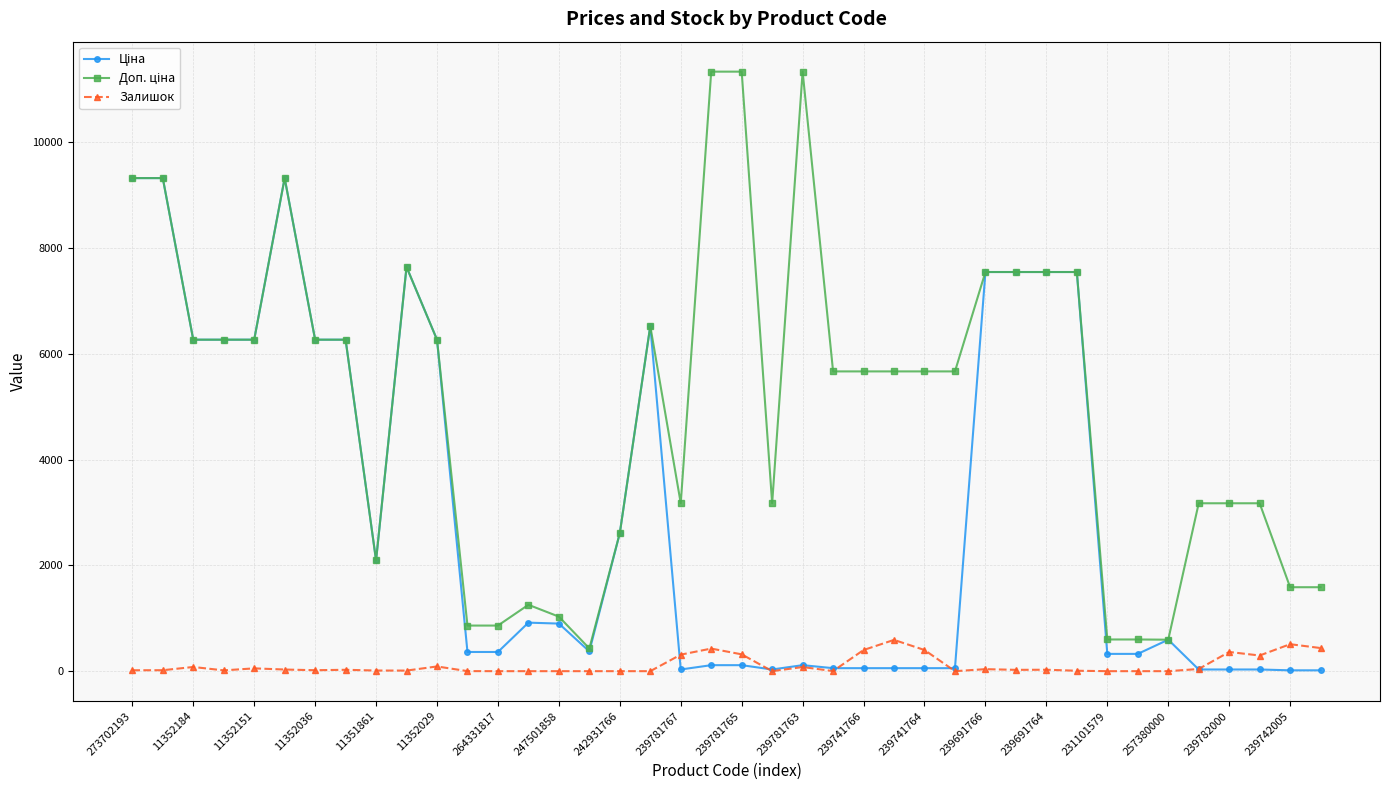

True or false: Залишок has more than 1 interior local peaks.

True